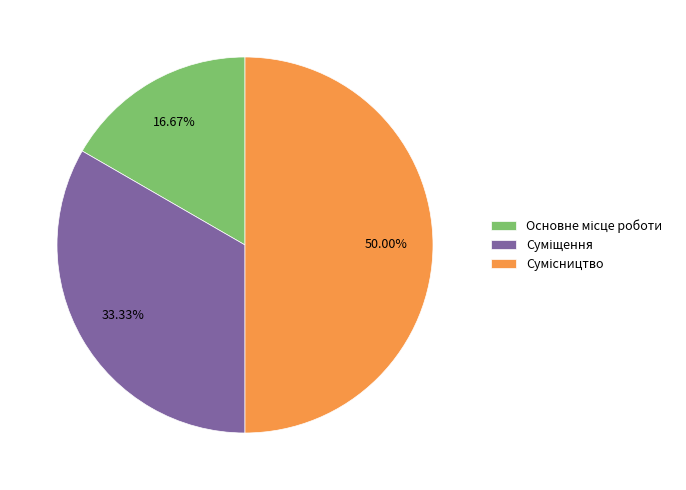

What is the total percentage of Сумісництво and Суміщення?

83.3%